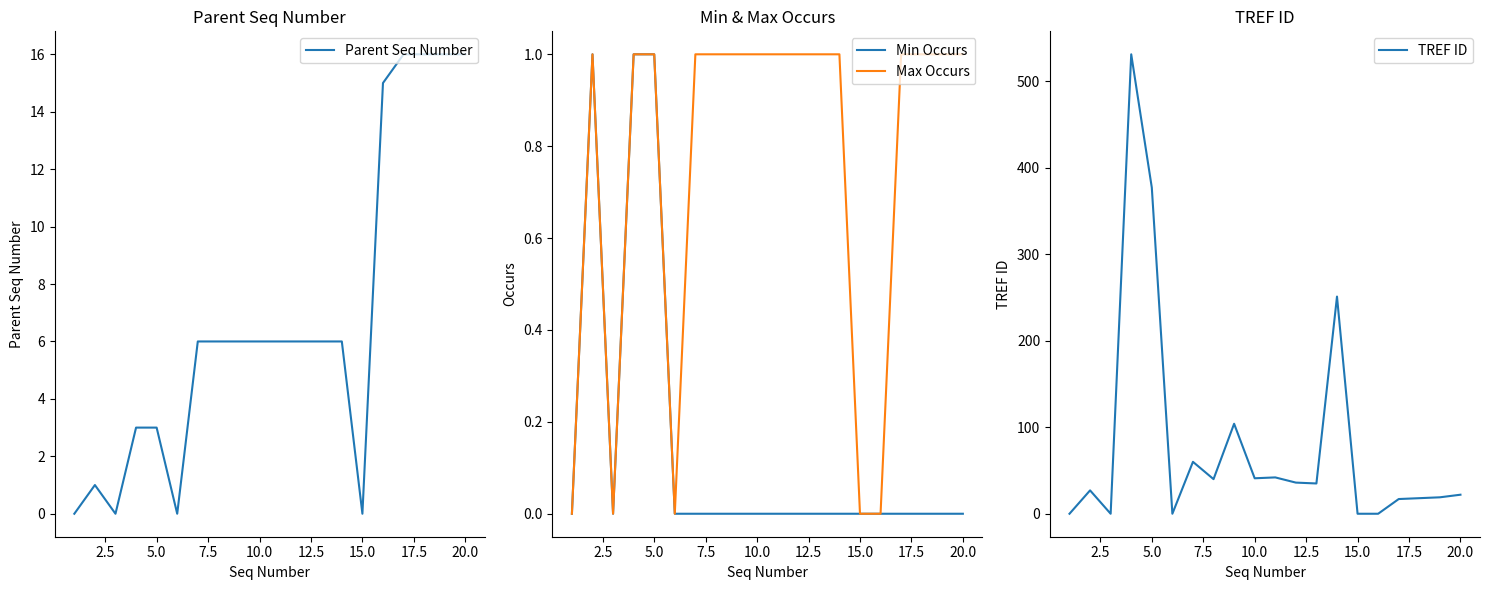

Which series has the largest total across all categories?

TREF ID